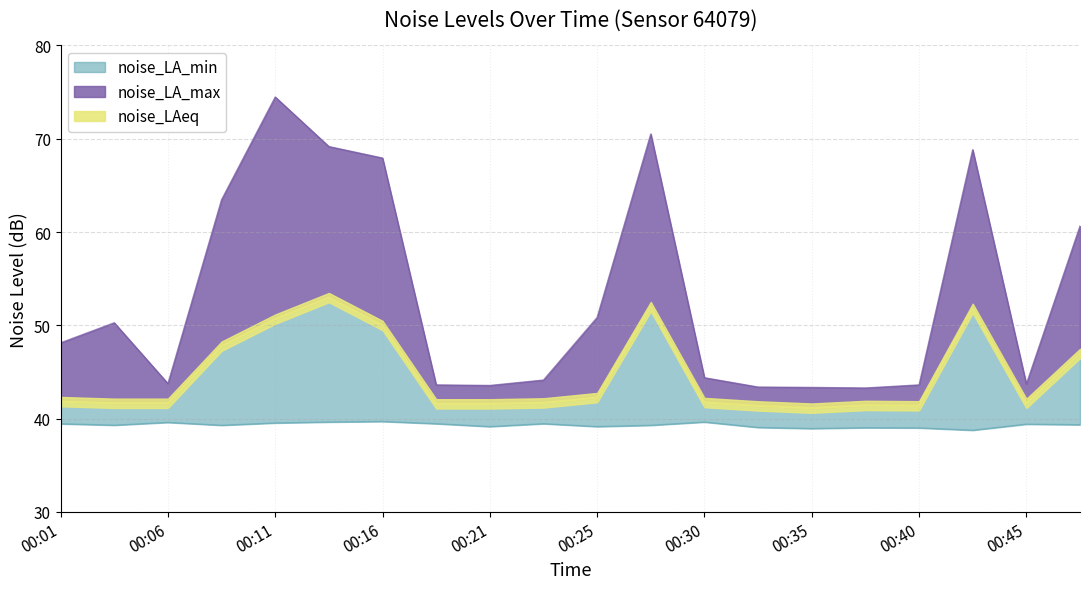

The value of noise_LA_max at 00:23 is 71.5. True or false?

False